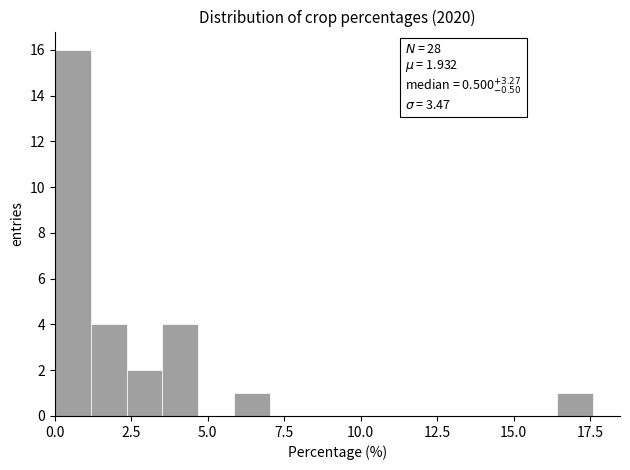

Around what value on the x-axis is the tallest bar? Give the approximate position of its centre, as read against the axis.

0.5